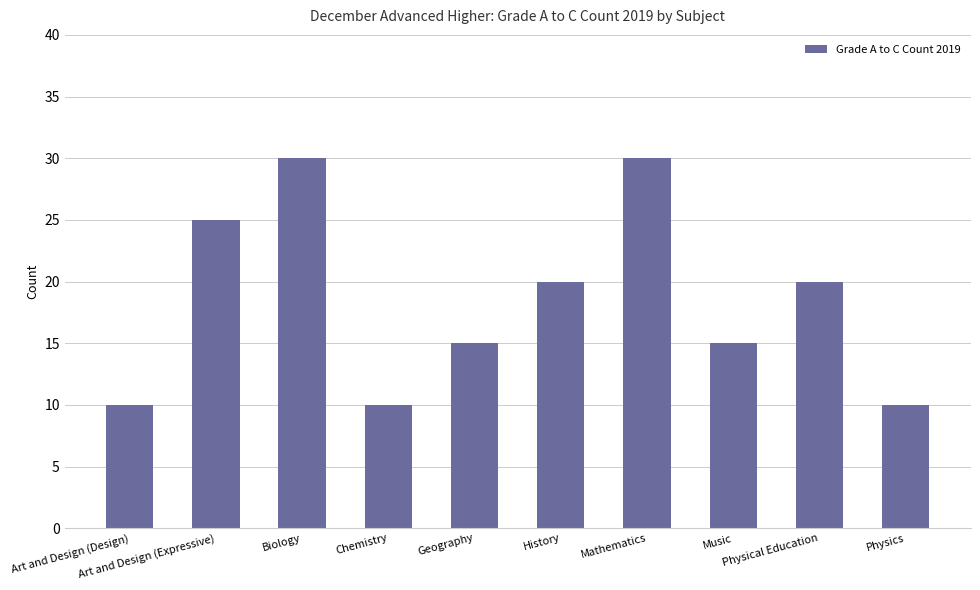

What is the difference between the maximum and minimum values?

20